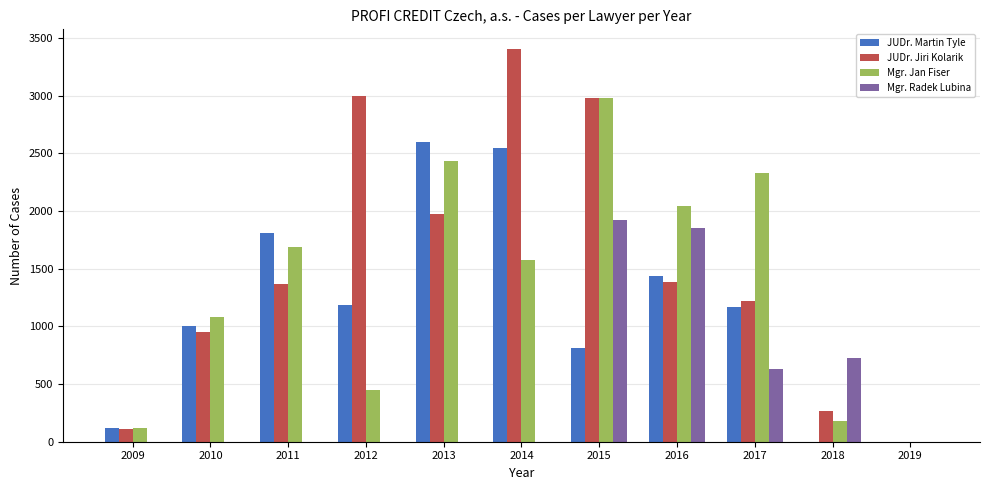

The Mgr. Radek Lubina series shows 496 at 2015. True or false?

False